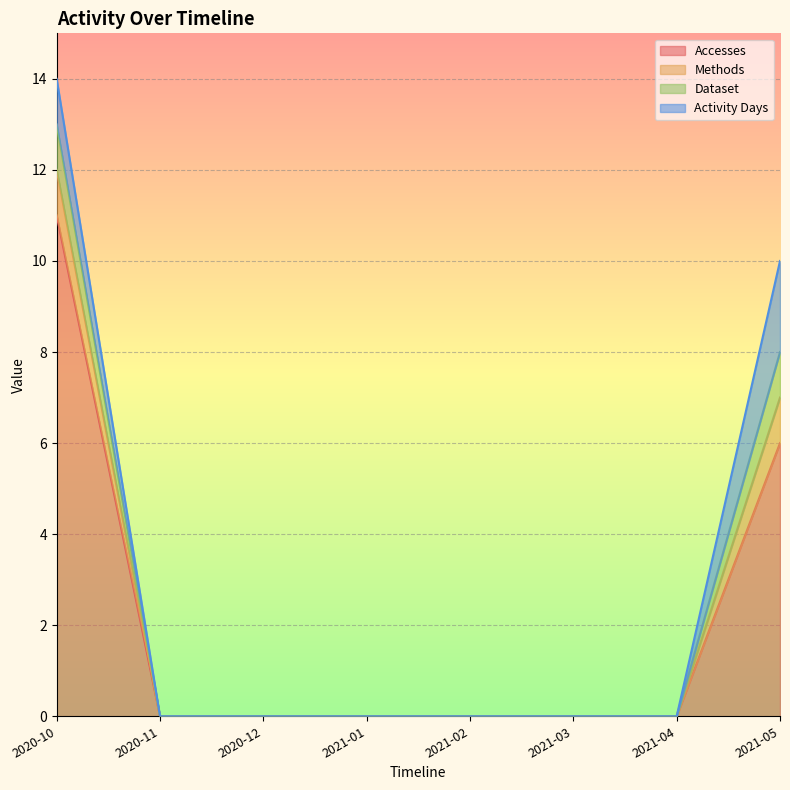

Does the chart display data point markers on the line(s)?

No